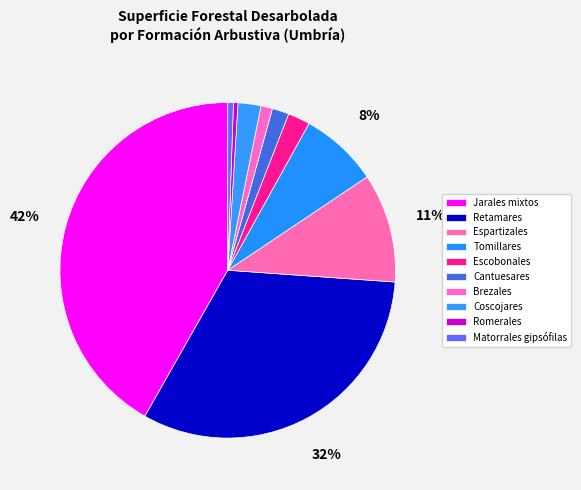

Is it true that Coscojares is 2% of the pie?

True